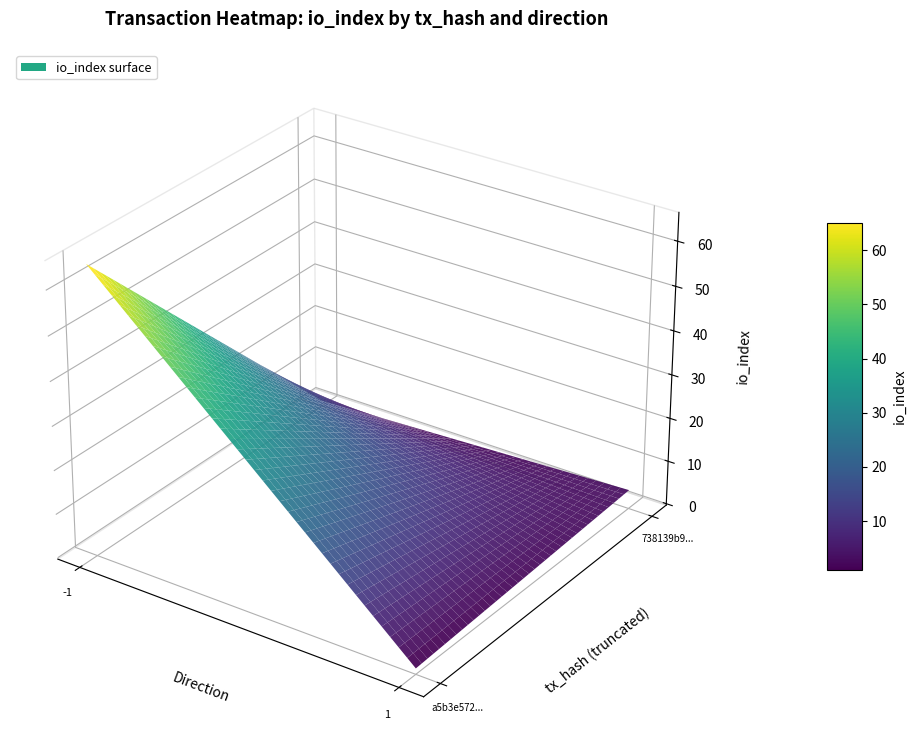

What is the sum of all a5b3e57271212afe6abe6512e63d840af094165 values?

63